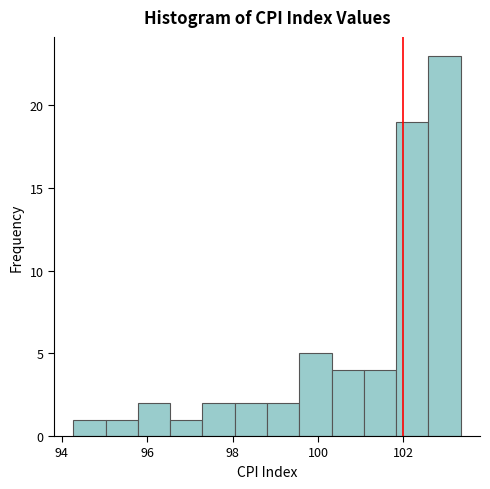

Read against the x-axis, roughly where is the centre of the tallest bar?

103.0